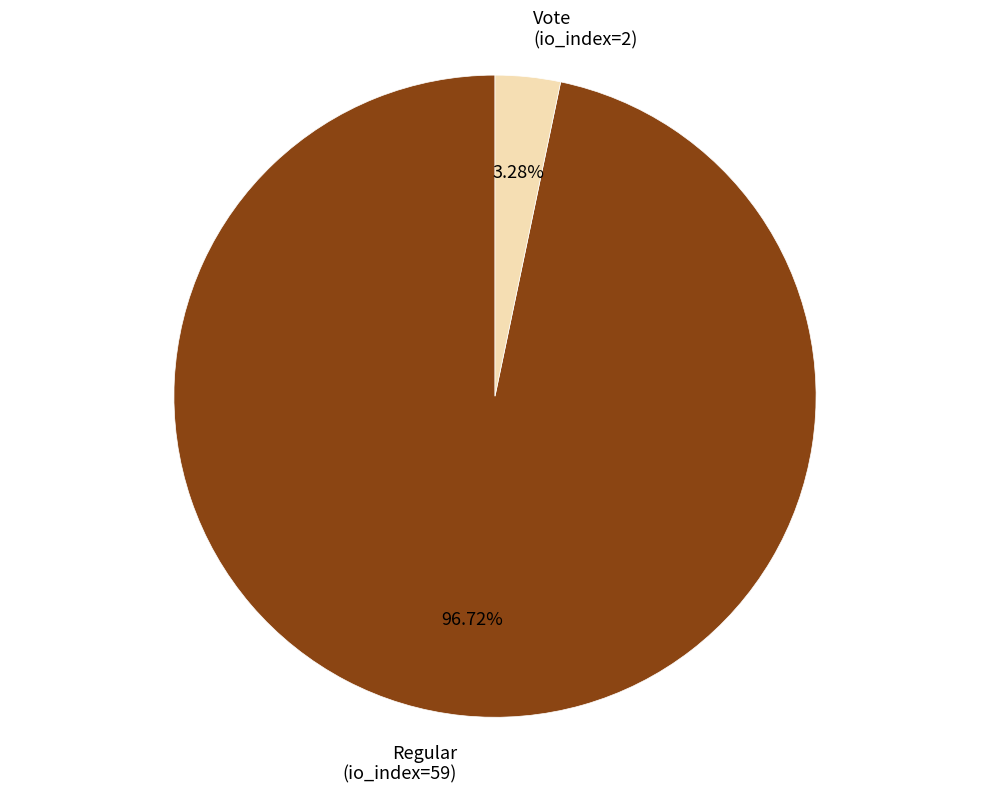

Which has a higher value, Vote or Regular?

Regular